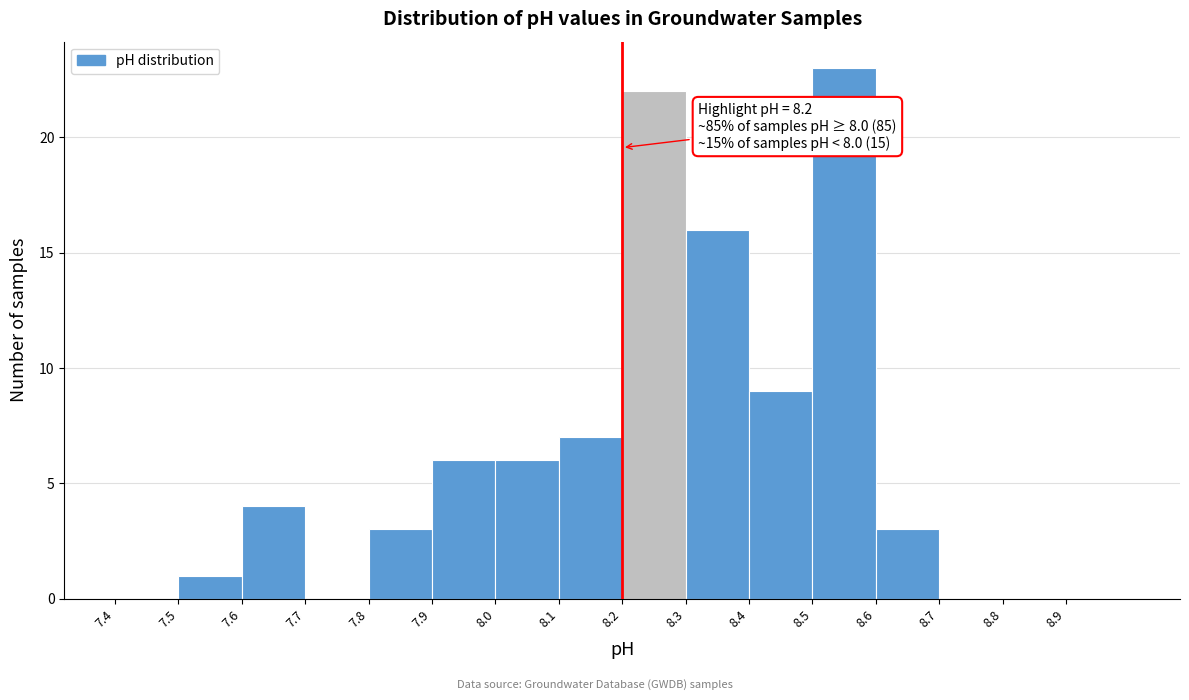

Over which range of the x-axis is the bar tallest?

8.5 to 8.6